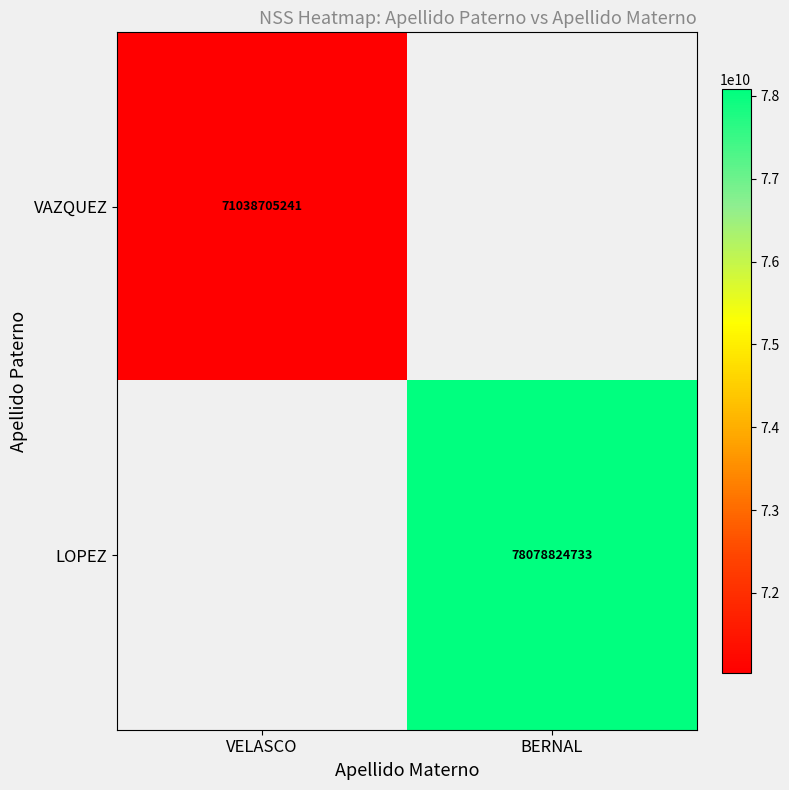

The value of LOPEZ at BERNAL is 78078824733. True or false?

True